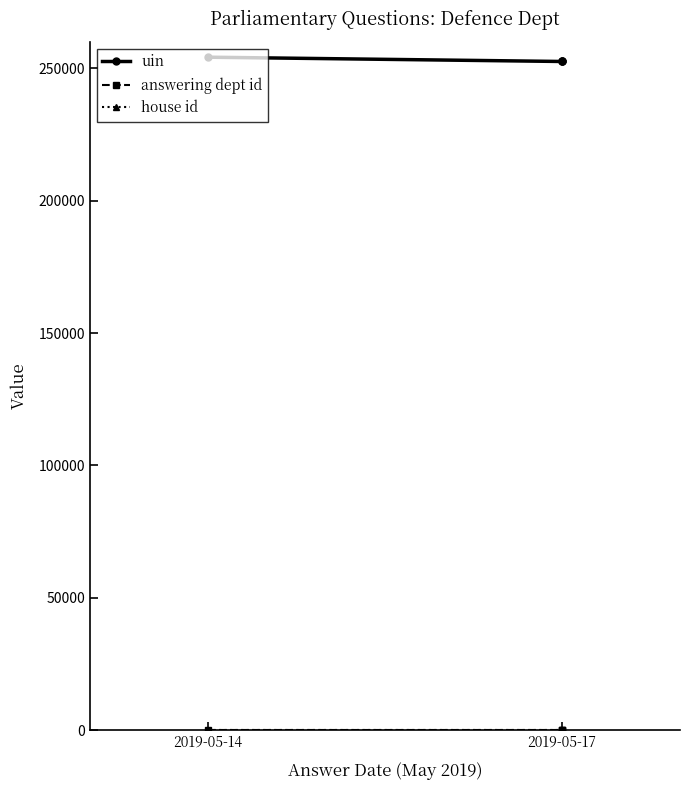

Which series changed the most between 2019-05-14 and 2019-05-17?

uin